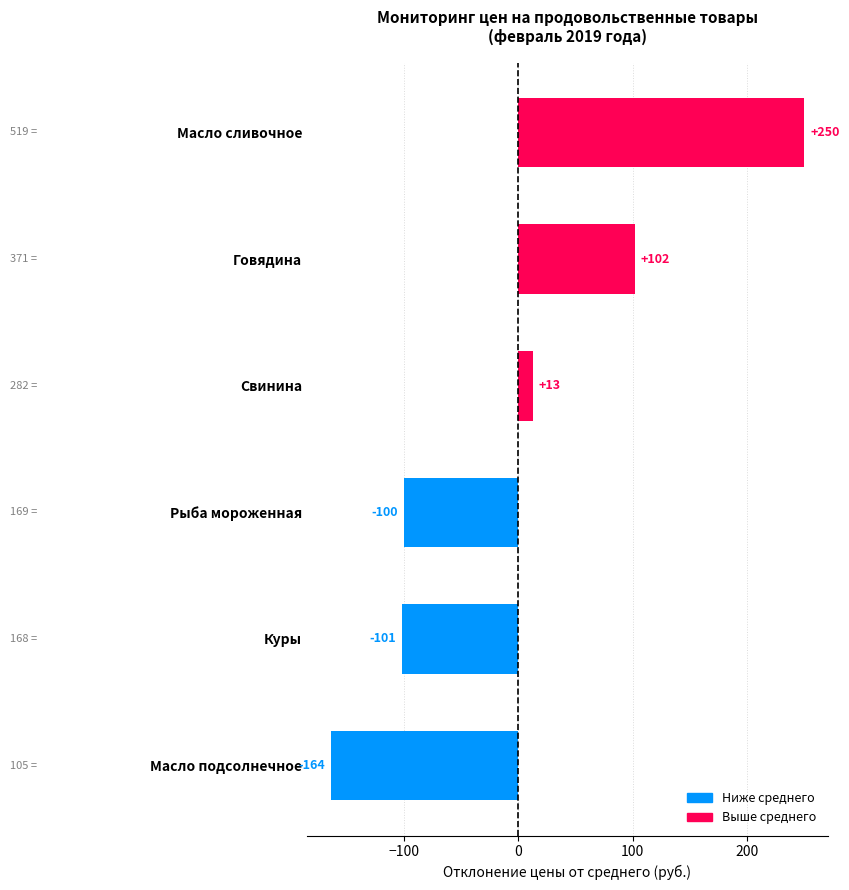

What is the approximate value at Масло подсолнечное?

-163.7